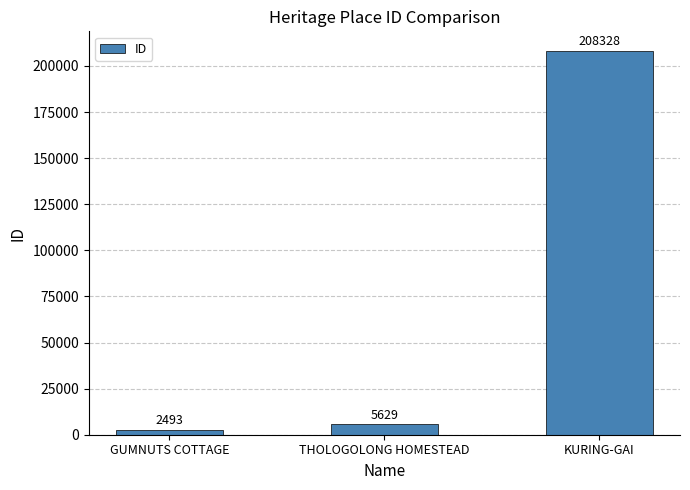

True or false: the data shows 208328 at KURING-GAI.

True